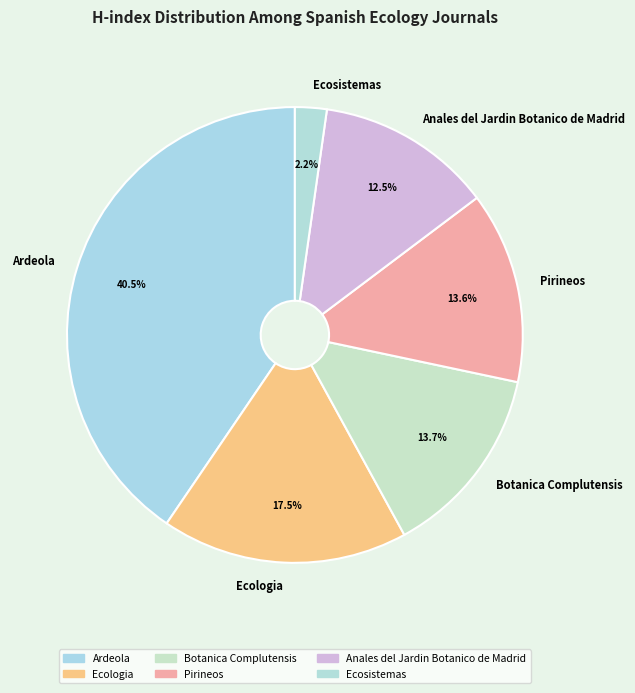

Approximately how many times larger is the value at Ecologia compared to Ardeola?

0.4